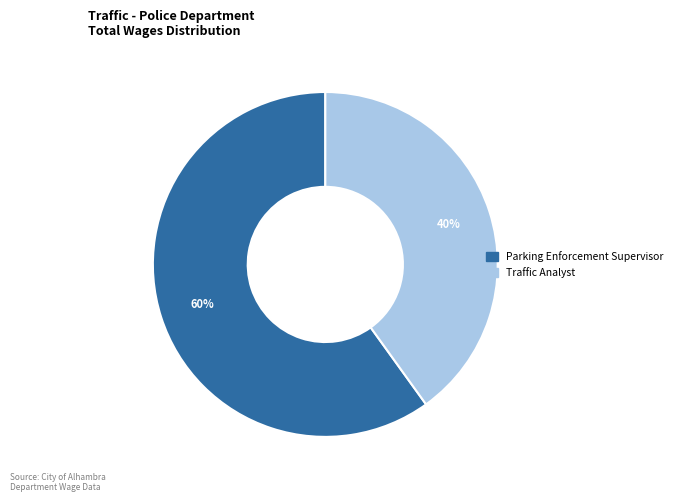

To the nearest percent, what is the average slice percentage?

50%